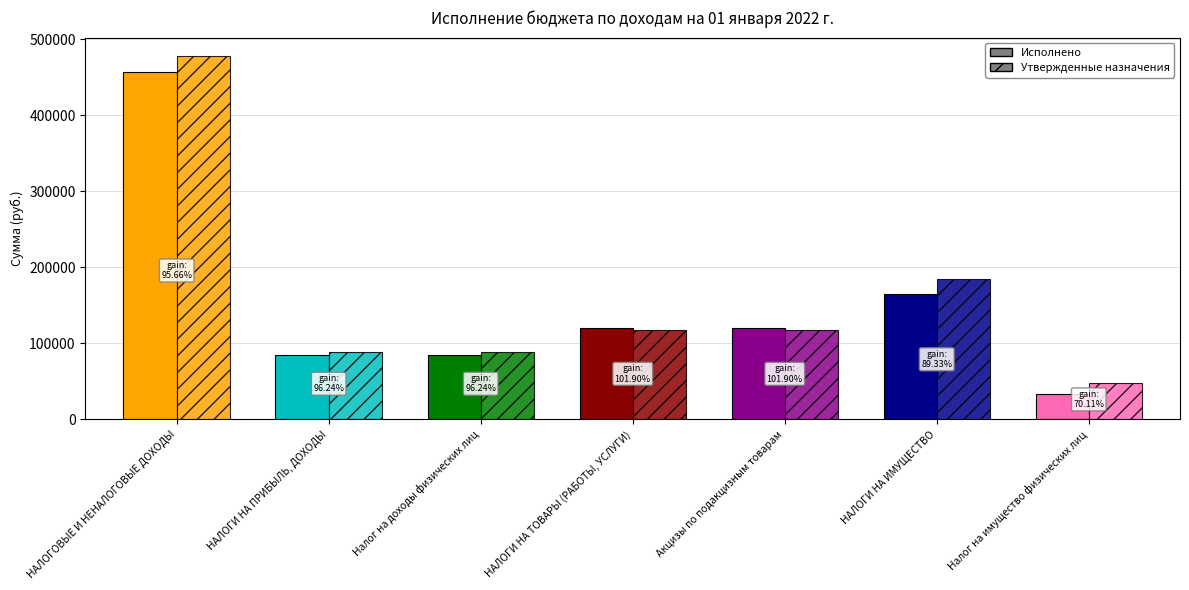

Rank the series at Акцизы по подакцизным товарам from lowest to highest value.

Утвержденные бюджетные назначения, Исполнено